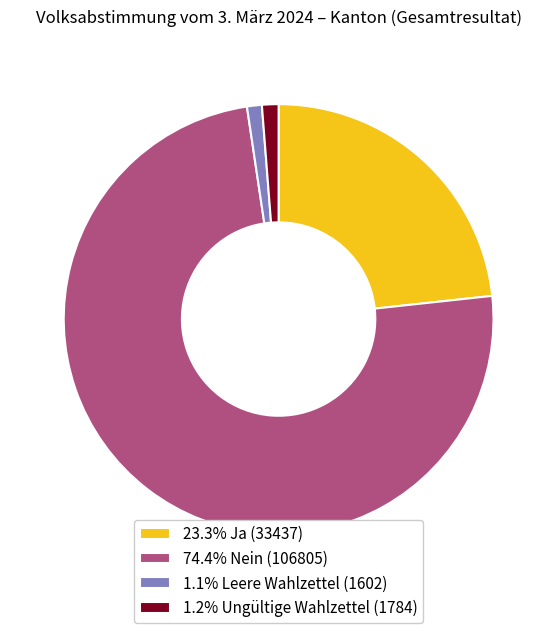

Do 74.4% Nein (106805) and 23.3% Ja (33437) together represent more than half of the pie?

Yes